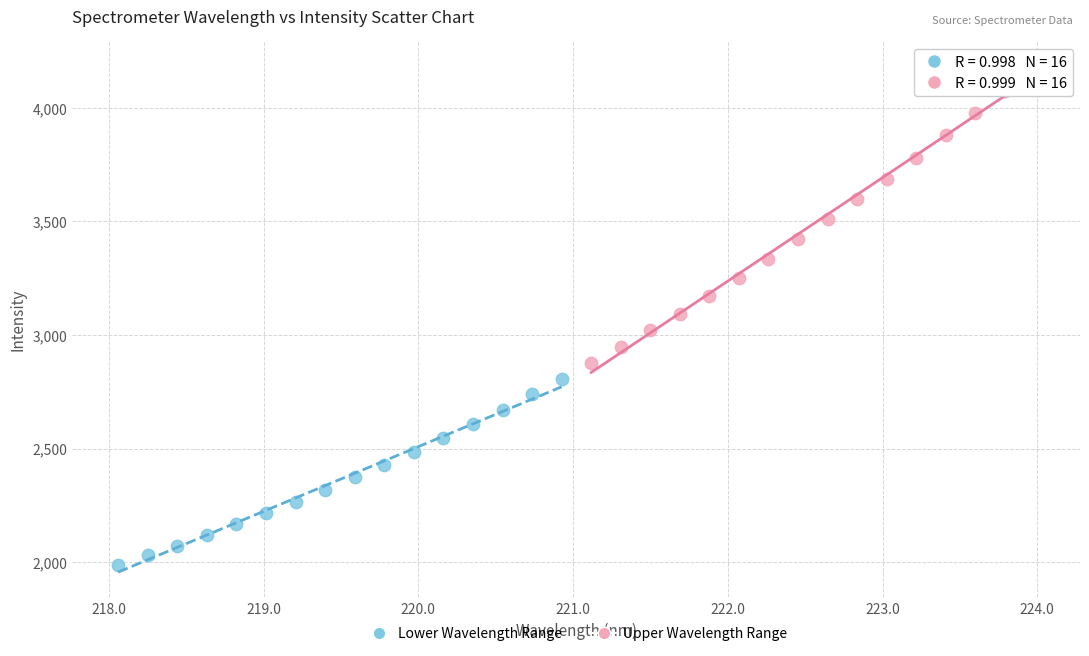

Which series contains the lowest Y value?

Lower Wavelength Range